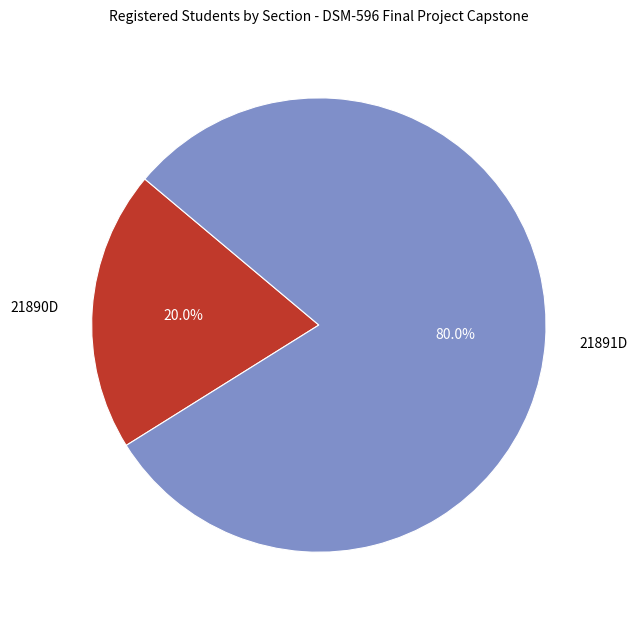

Which category has the smallest portion of the pie?

21890D